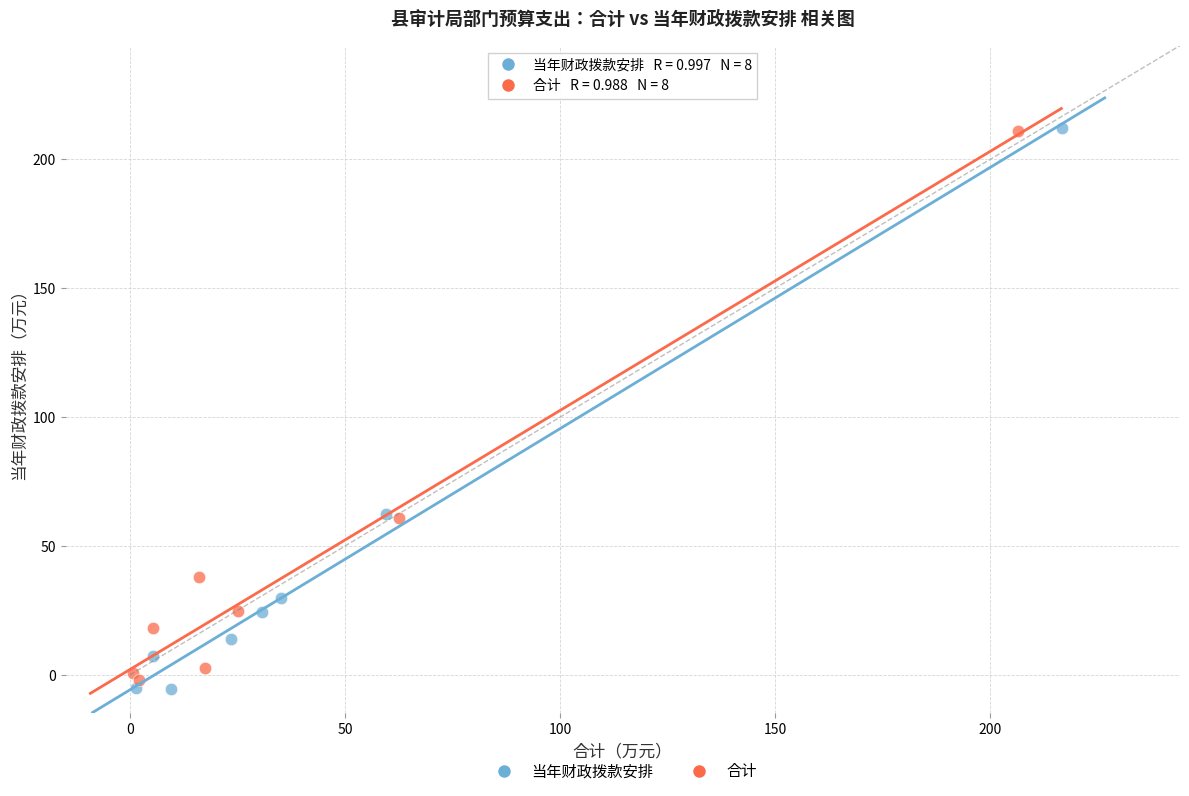

Which series contains the lowest Y value?

当年财政拨款安排